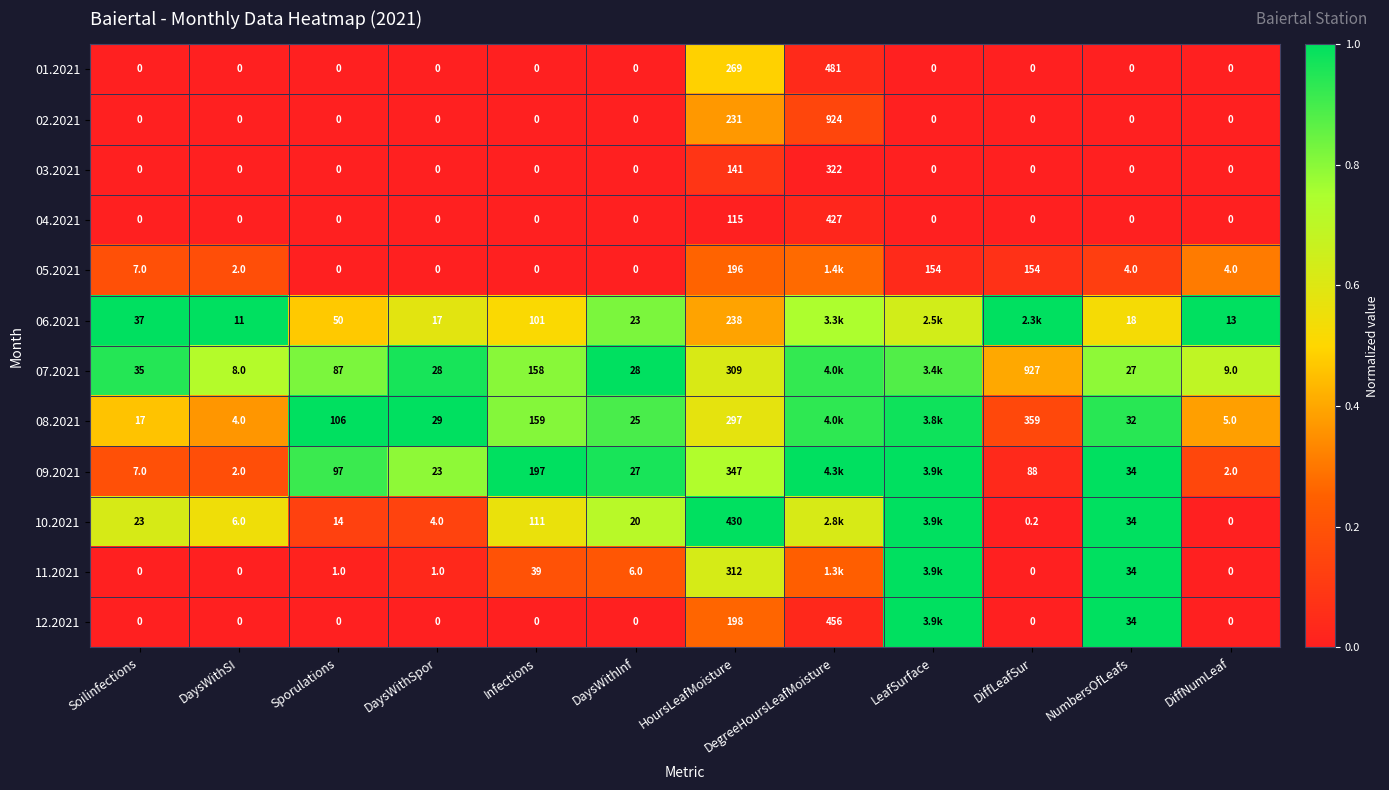

What is the difference between the highest and lowest values at DaysWithInf?

28.0